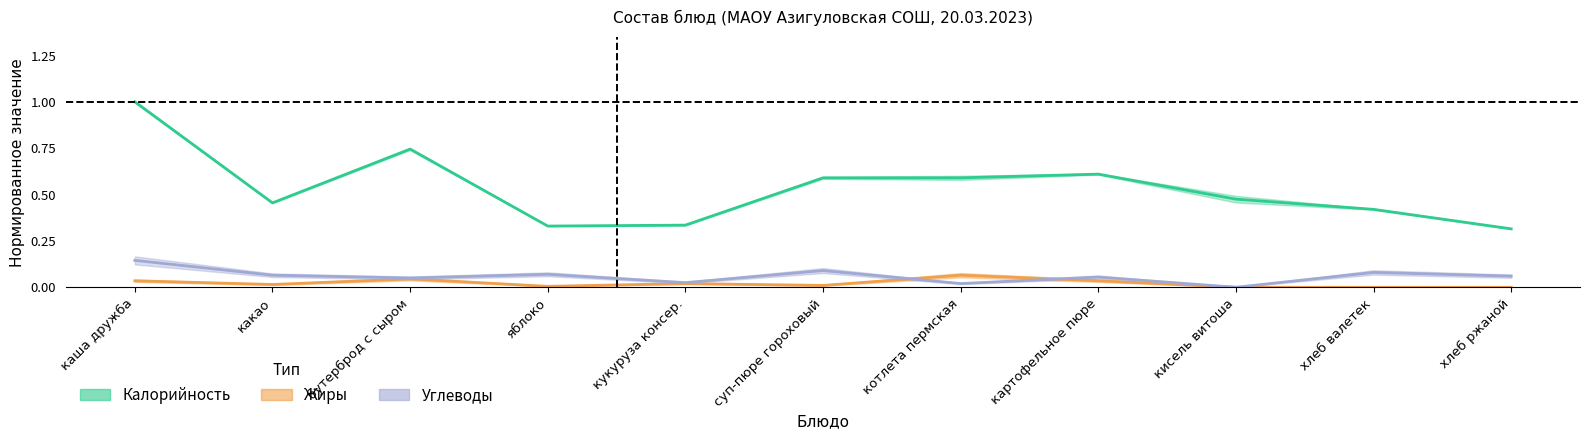

What is the value of the Углеводы point at the 2nd from the left?

0.1